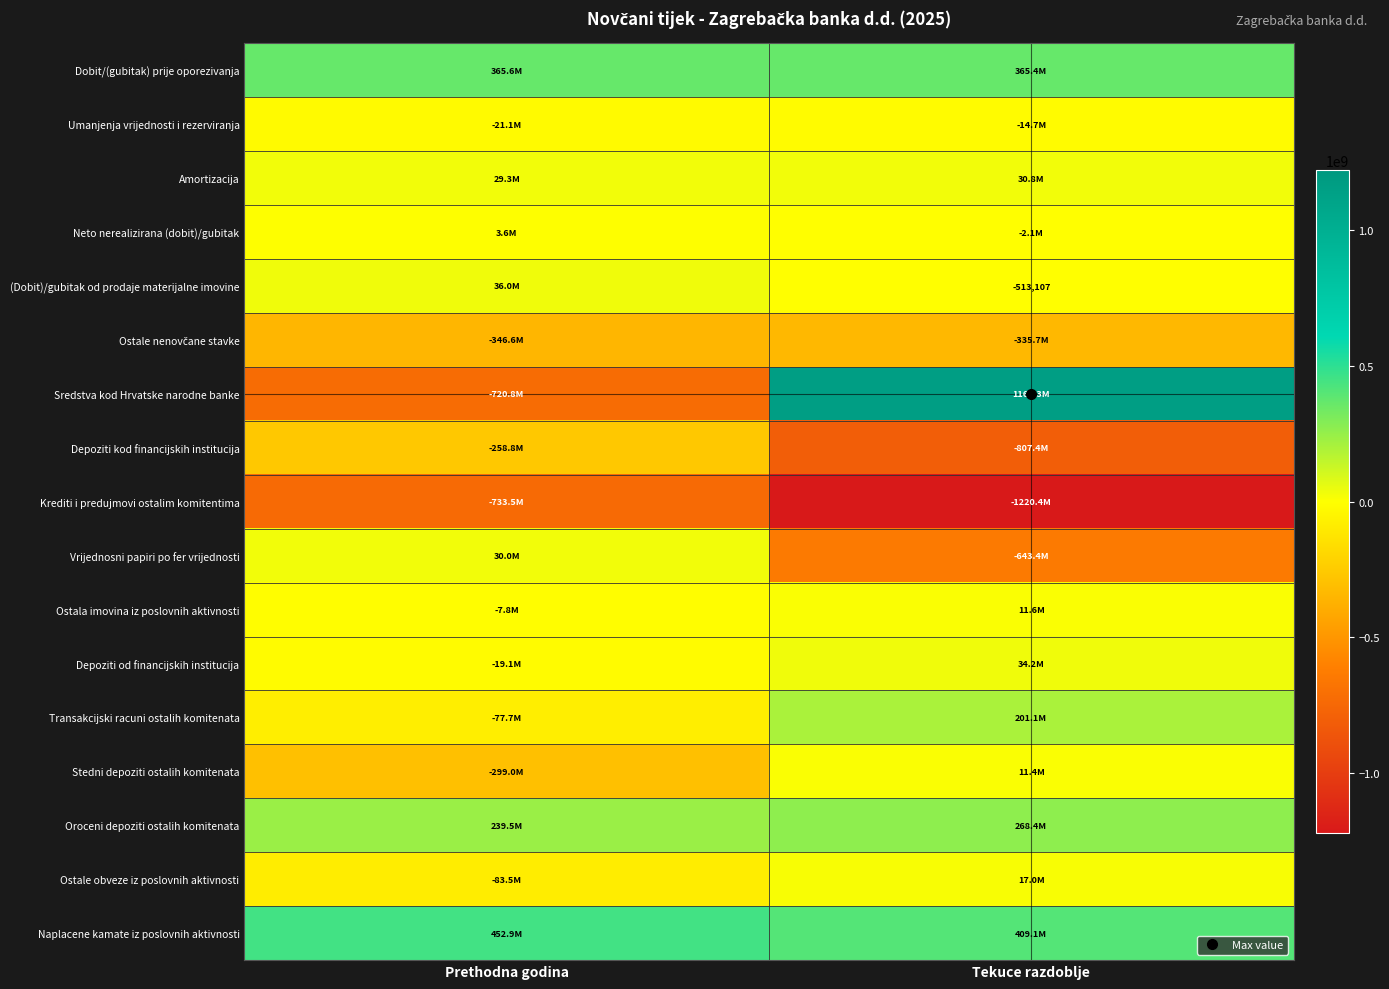

What is the sum of all Depoziti od financijskih institucija values?

15145688